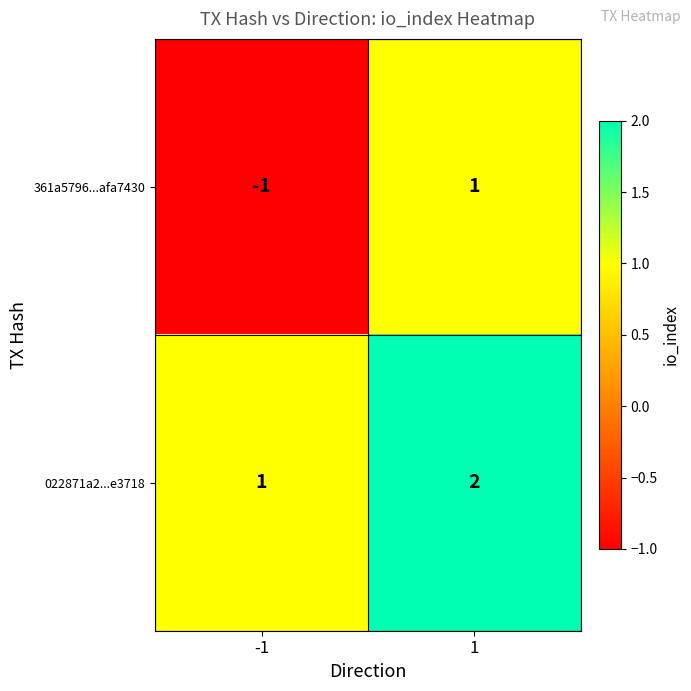

The value of 022871a2...e3718 at -1 is 1. True or false?

True